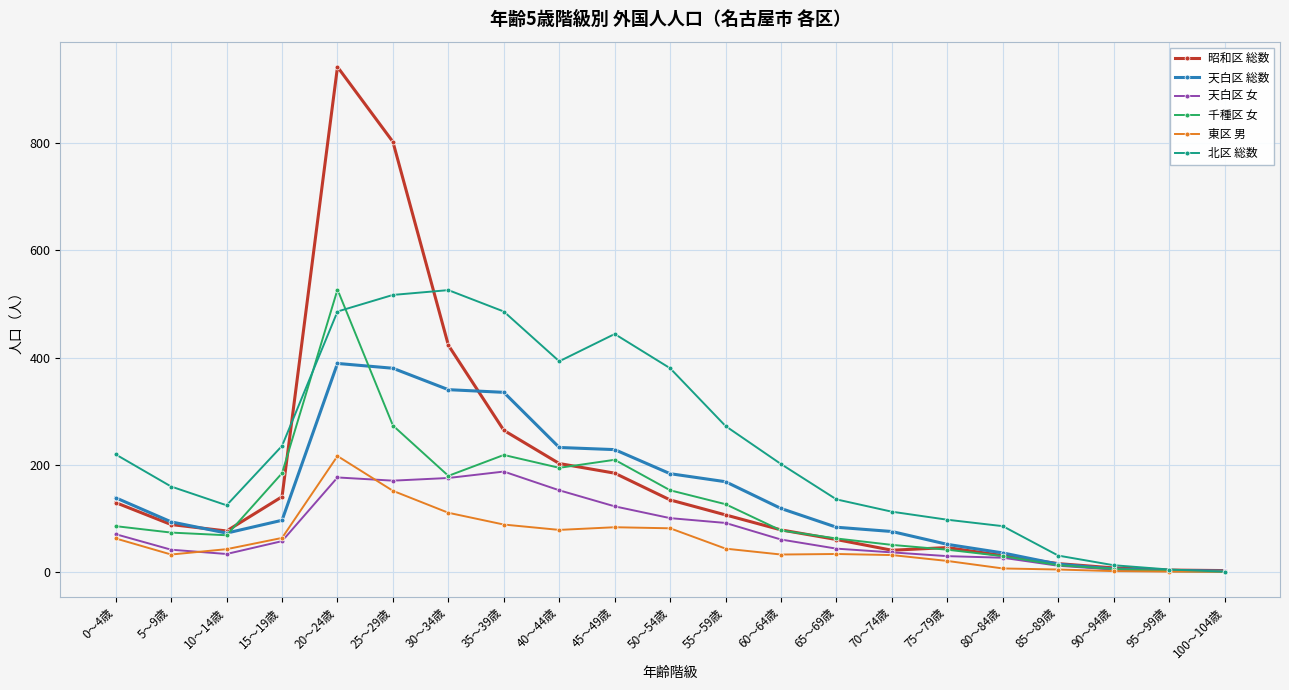

How many lines are shown in the chart?

6